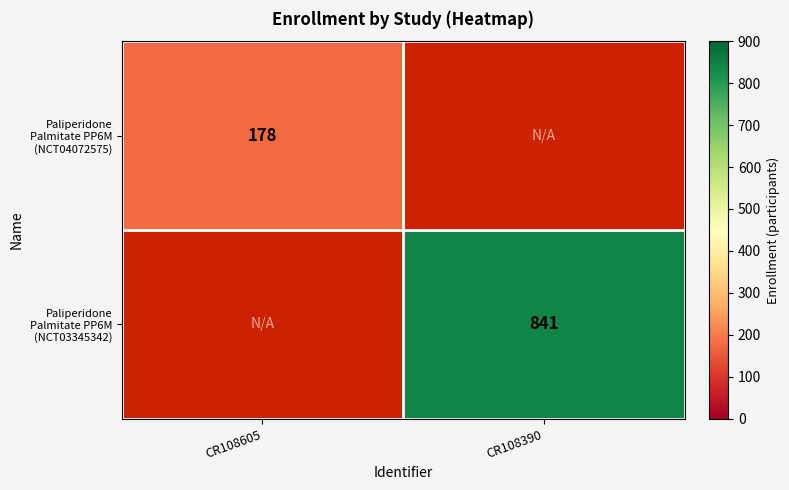

True or false: Paliperidone Palmitate PP6M (NCT03345342) has a value of 383 at CR108390.

False